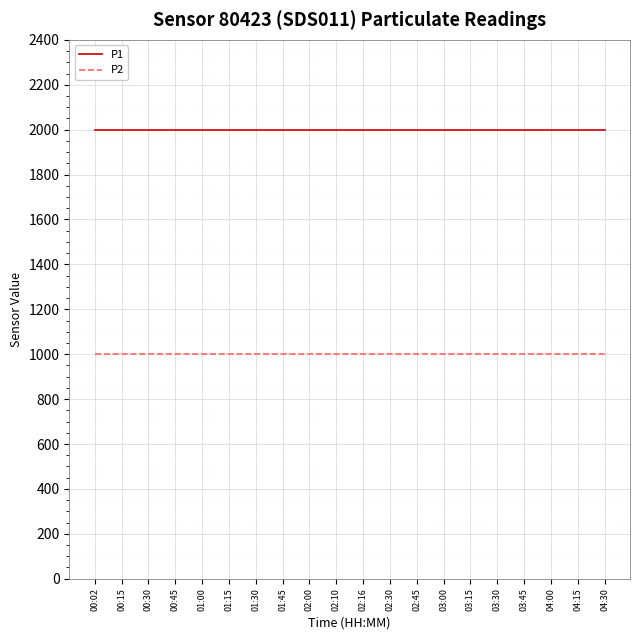

Rank the series at 00:02 from highest to lowest value.

P1, P2